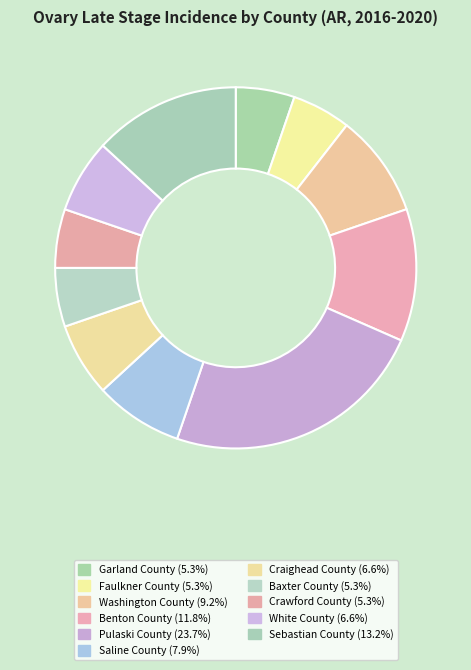

How many slices are in this pie chart?

11